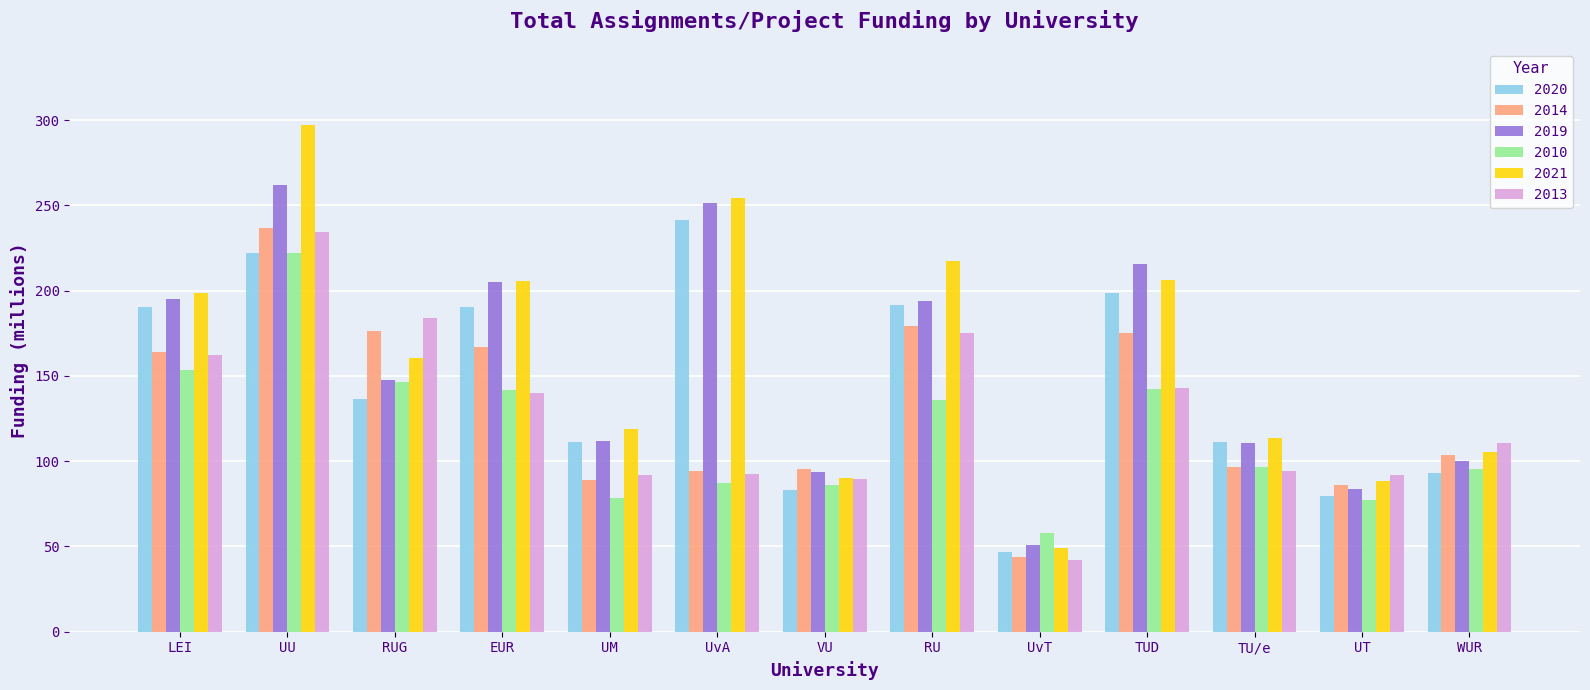

What is the label of the 5th bar from the right?

UvT